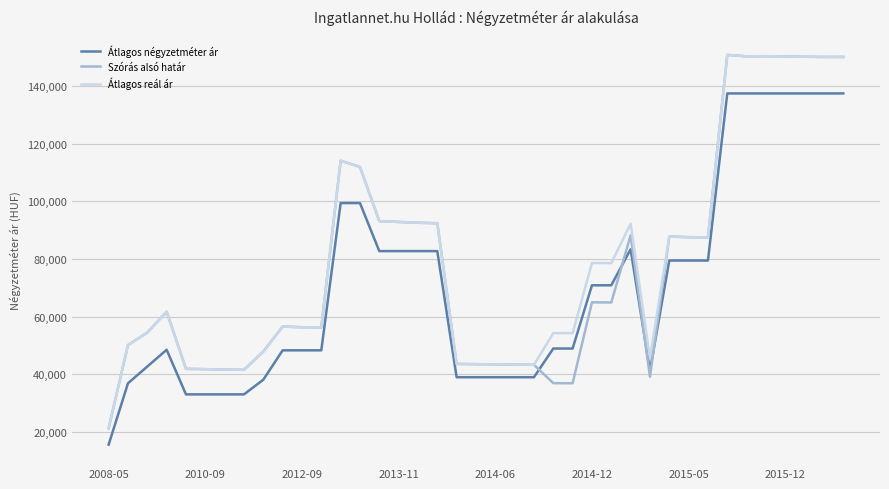

After their last crossing, which series has the higher values: Szórás alsó határ or Átlagos négyzetméter ár?

Szórás alsó határ